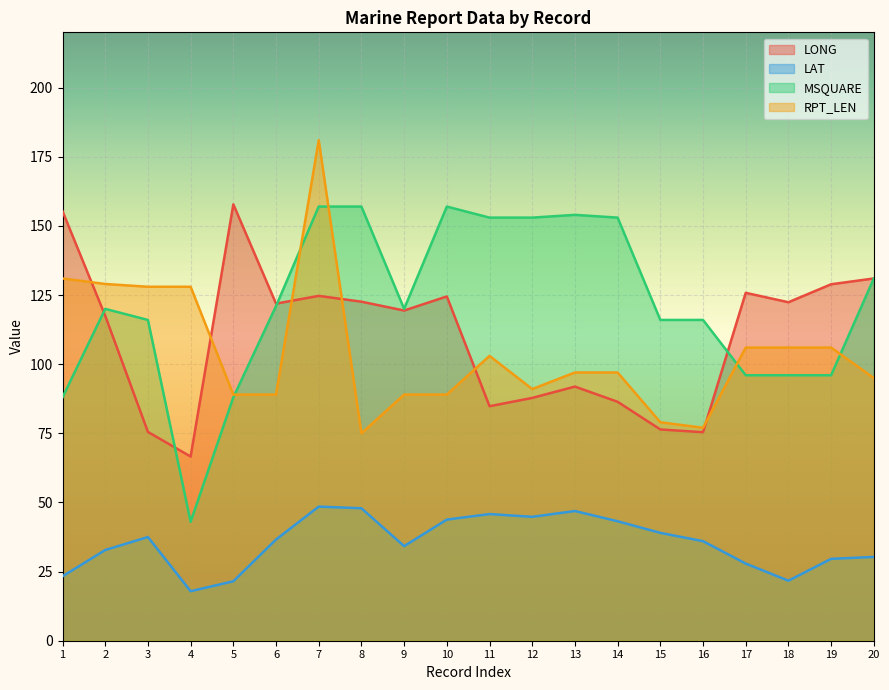

What is the value of the LONG point at the 4th from the left?

66.6